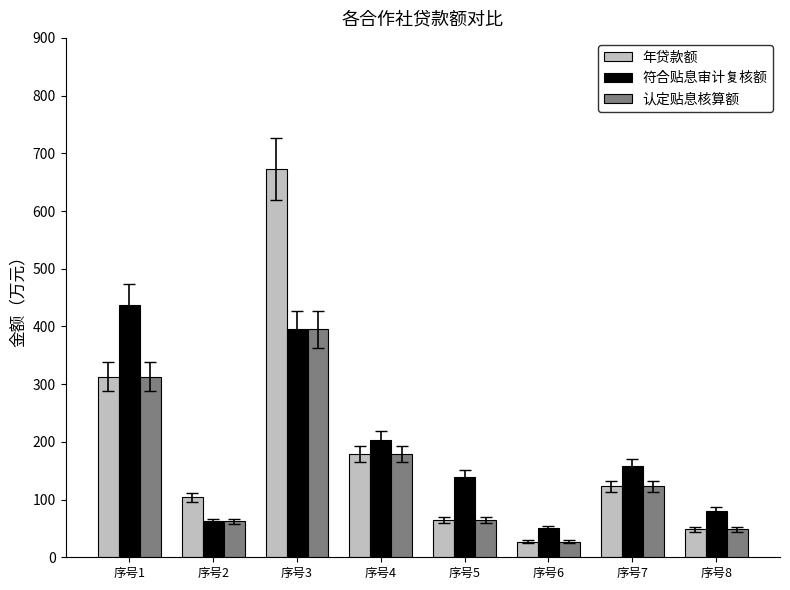

How many data points does each series have?

8